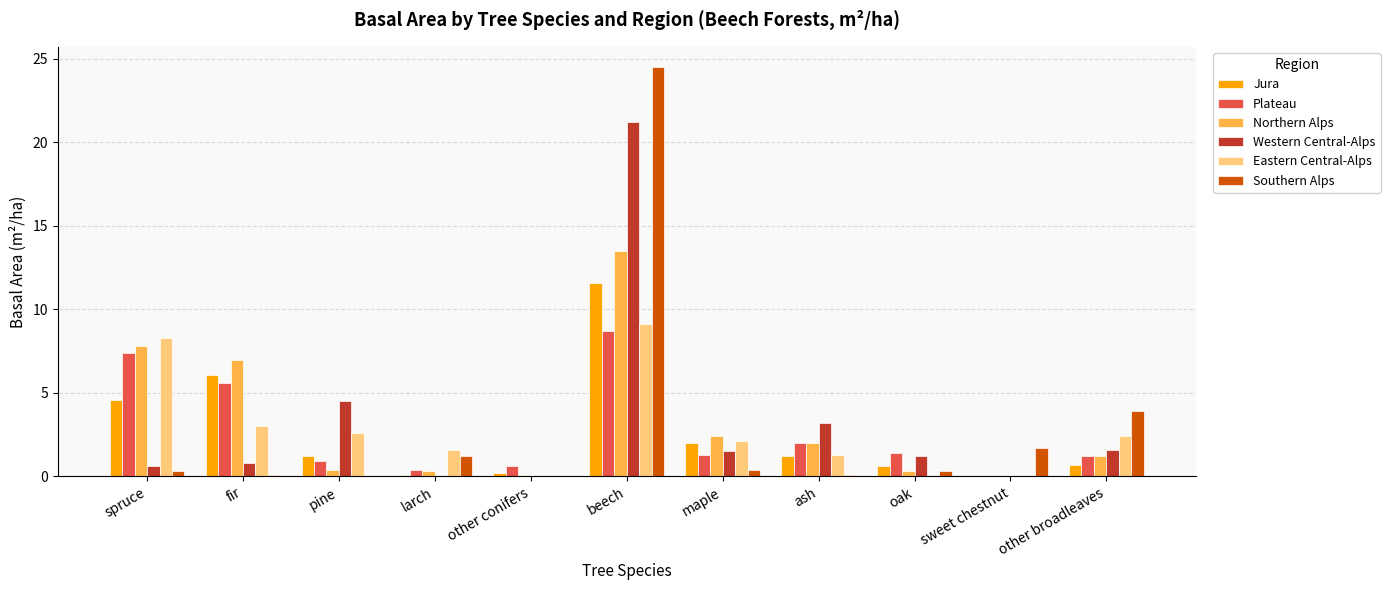

Which series has the largest range (max minus min)?

Southern Alps